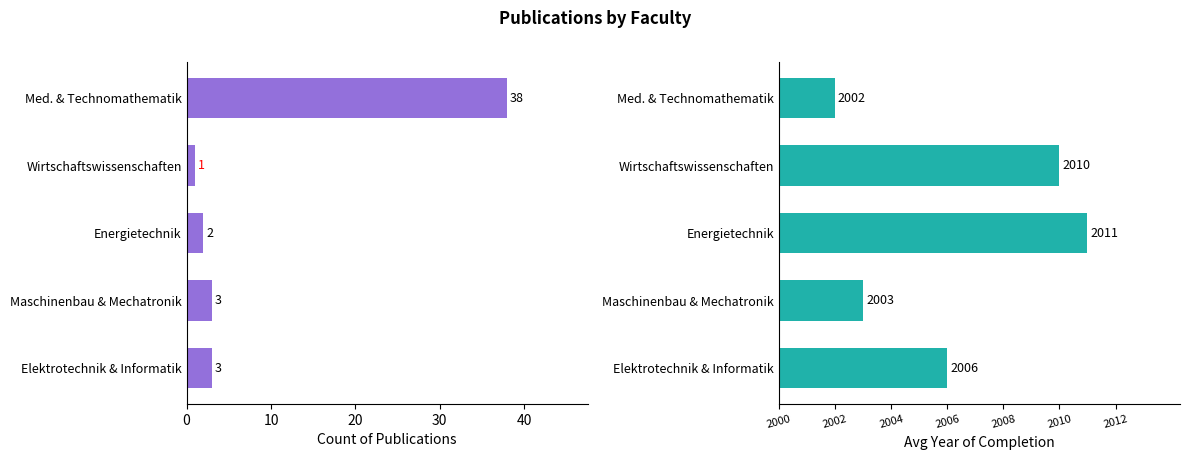

What is the difference between the maximum and minimum values in the Avg Year of Completion series?

9